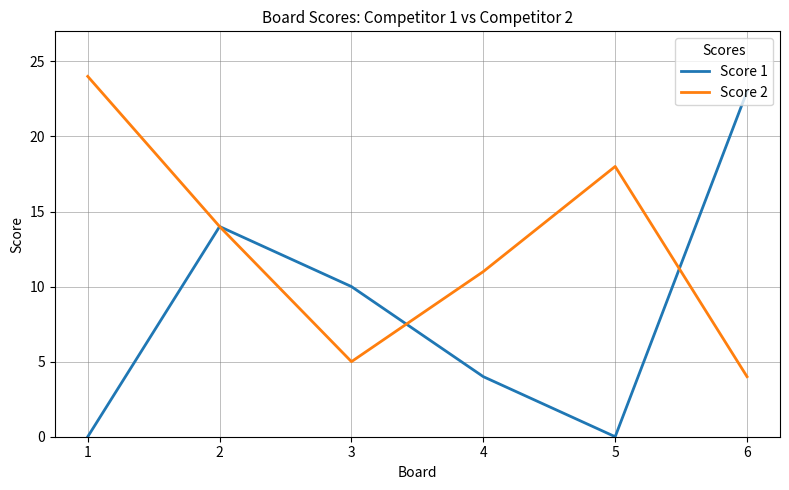

Which series changed the most between 1 and 3?

Score 2